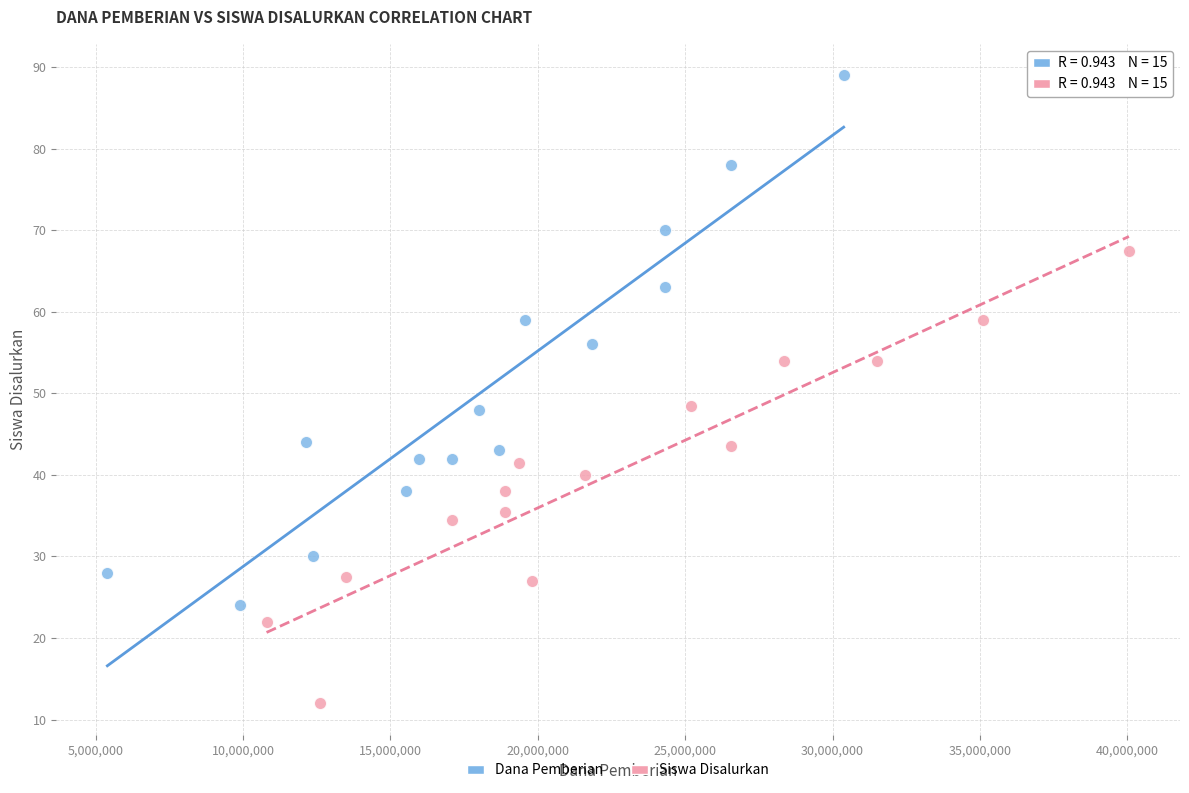

Which series contains the highest Y value?

Dana Pemberian